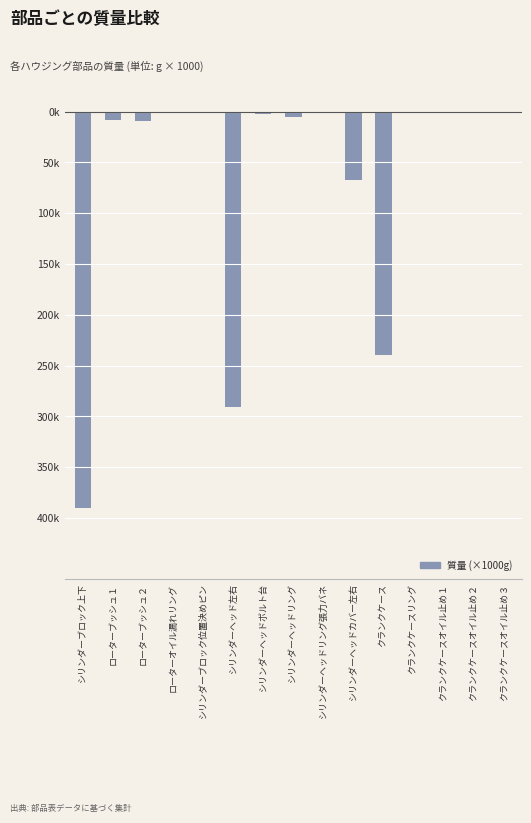

What is the average value?

-67.6